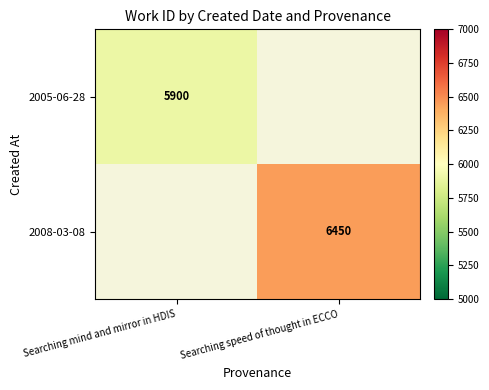

True or false: 2005-06-28 has a value of 5900 at Searching mind and mirror in HDIS.

True